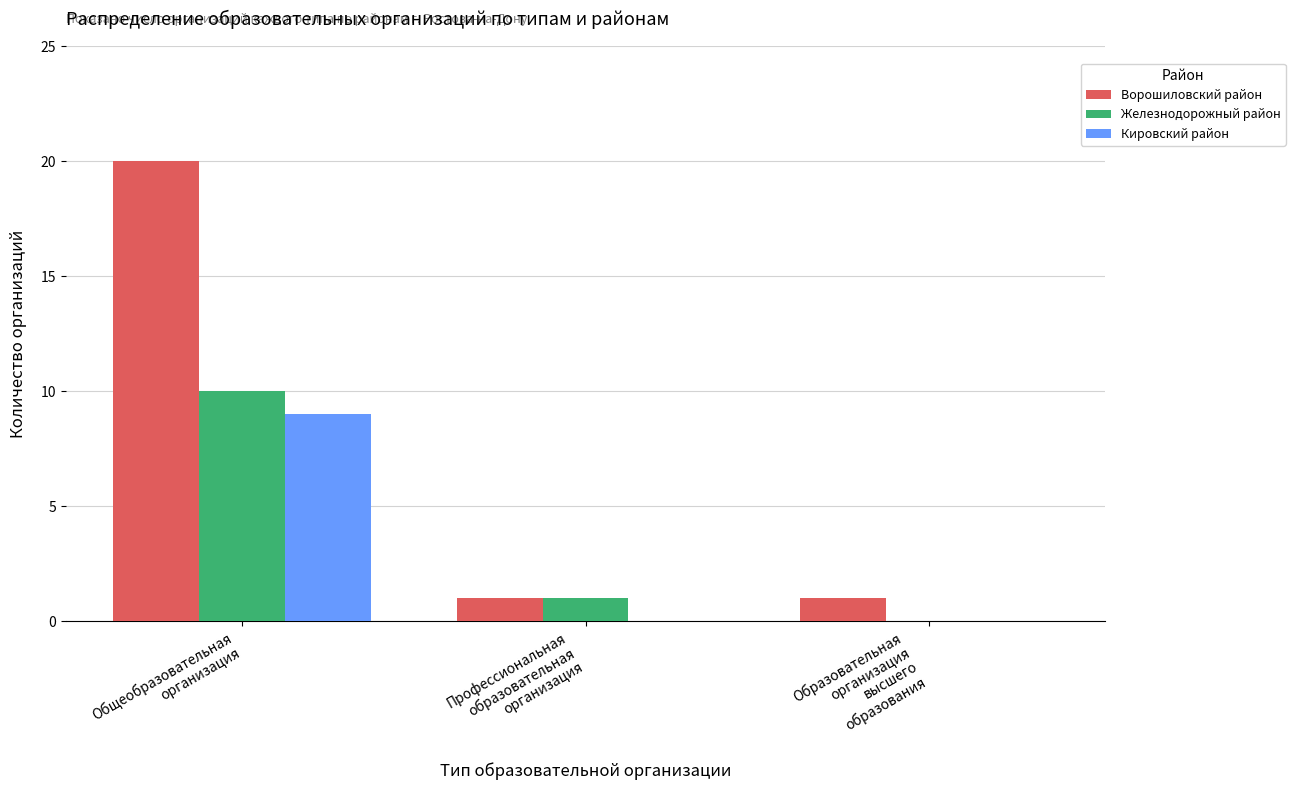

Which series has the largest total across all categories?

Ворошиловский район